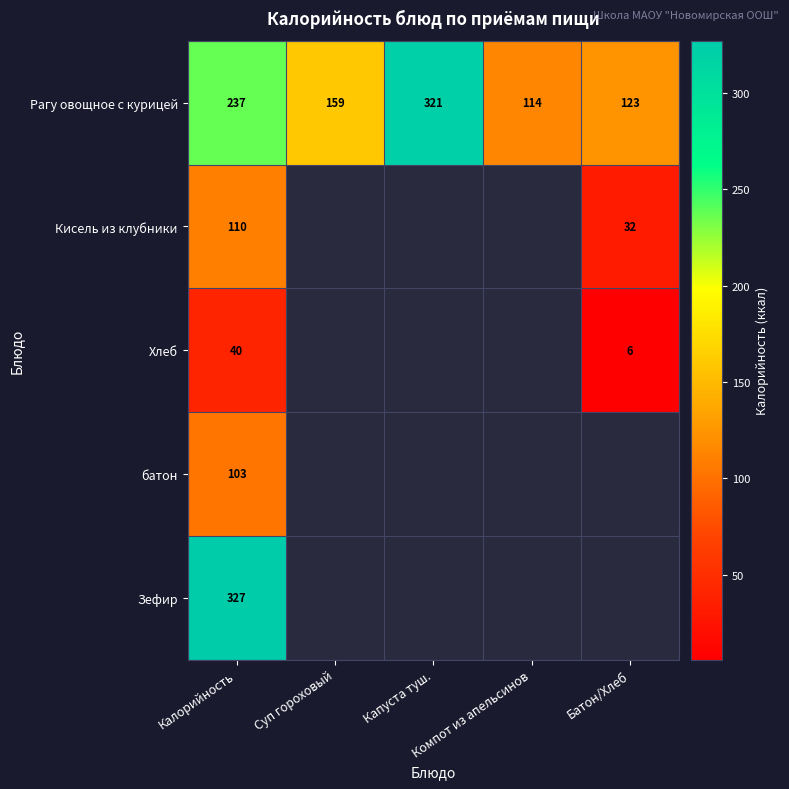

What is the spread (max minus min) of values at Батон/Хлеб?

117.0